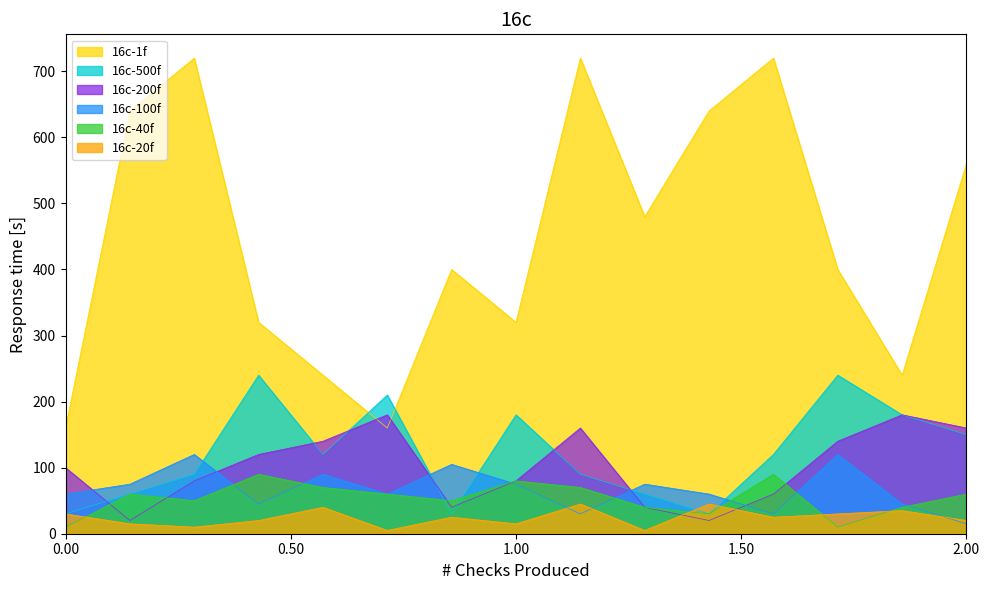

What is the greatest value displayed?

720